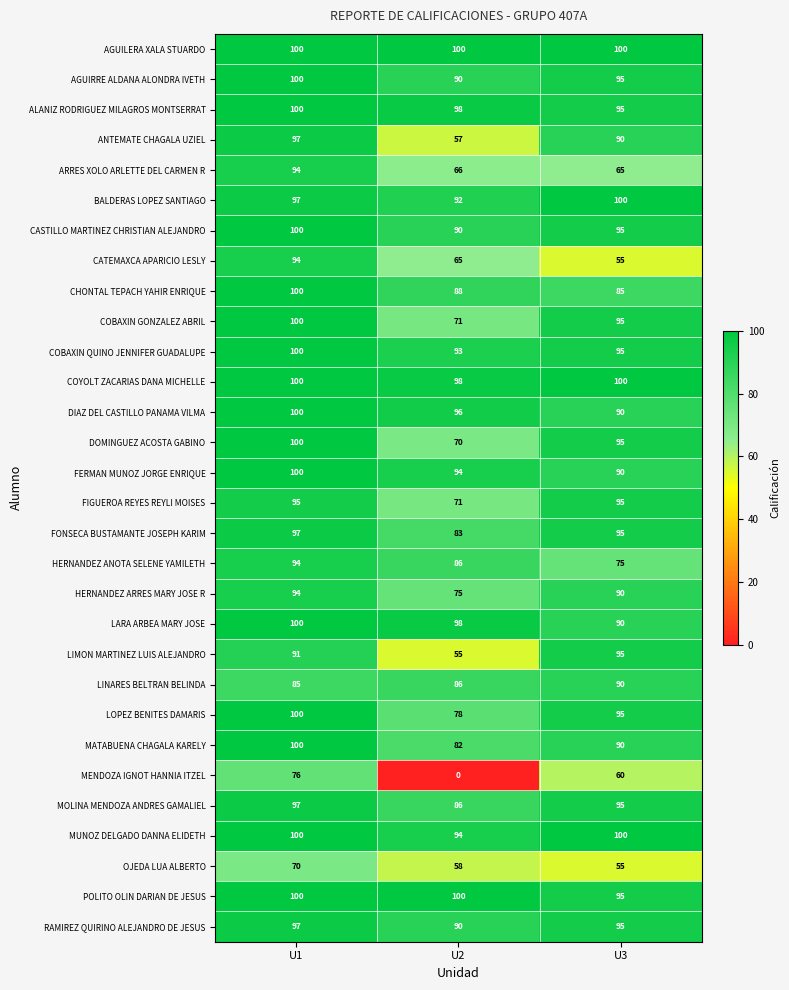

True or false: BALDERAS LOPEZ SANTIAGO has a value of 100 at U3.

True